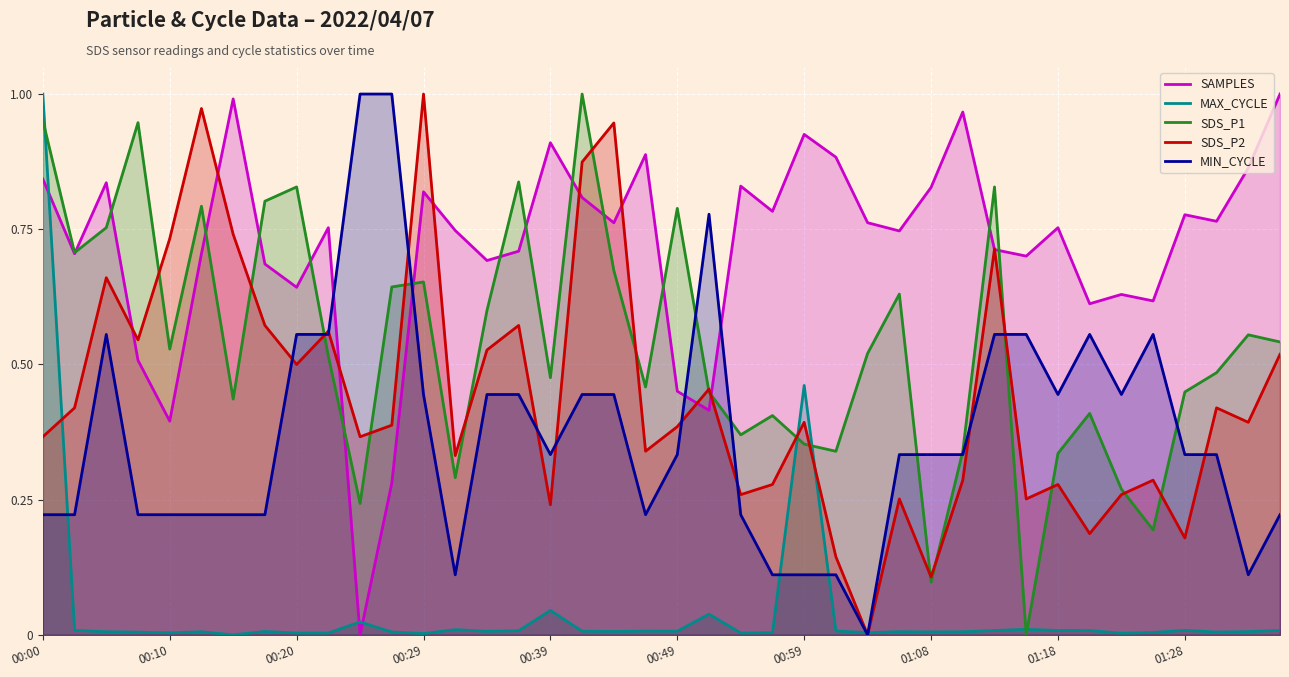

After their last crossing, which series has the higher values: SDS_P1 or SDS_P2?

SDS_P1